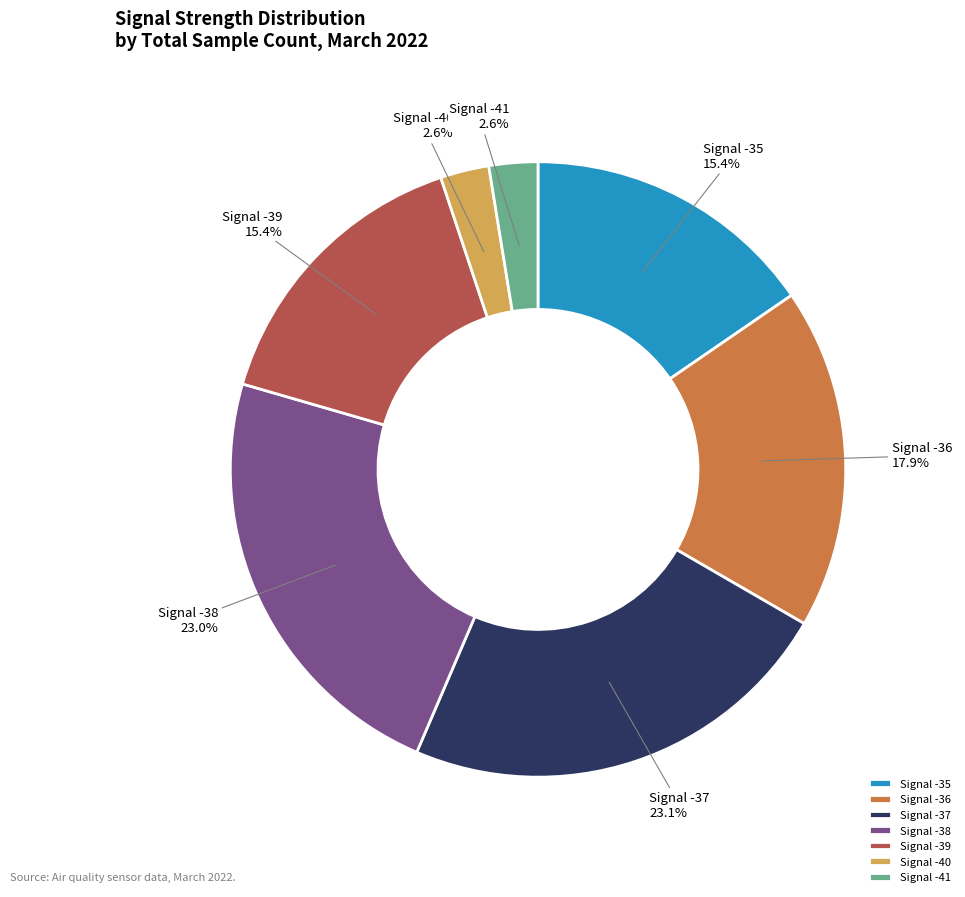

What percentage is NOT represented by Signal -39?

84.6%